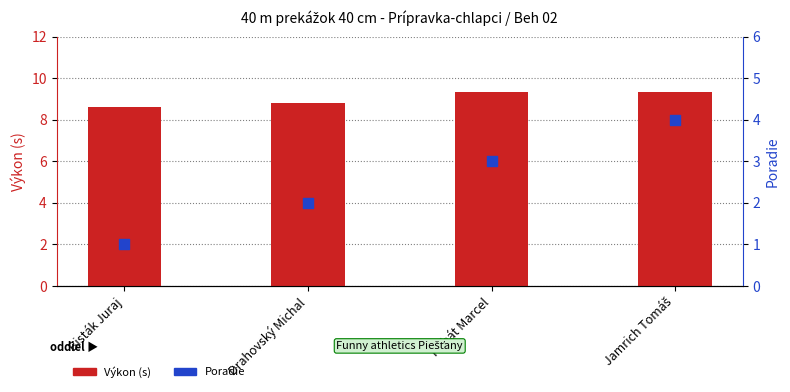

At how many categories does at least one series exceed 1?

4